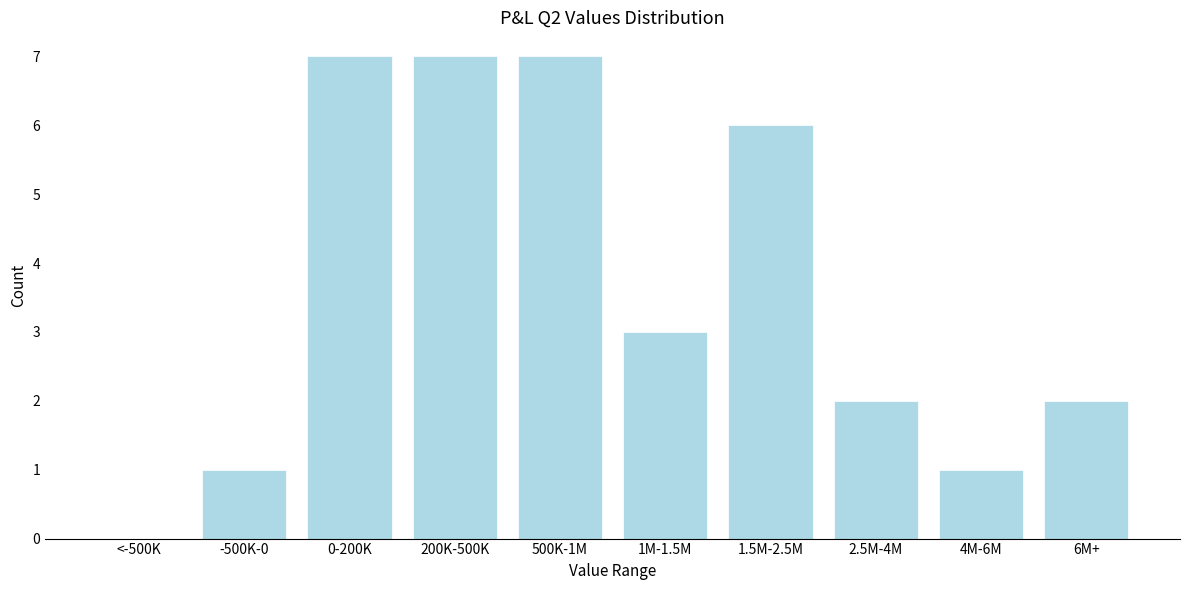

Reading left to right, list all the values displayed in this chart.

<-500K=0	-500K-0=1	0-200K=7	200K-500K=7	500K-1M=7	1M-1.5M=3	1.5M-2.5M=6	2.5M-4M=2	4M-6M=1	6M+=2